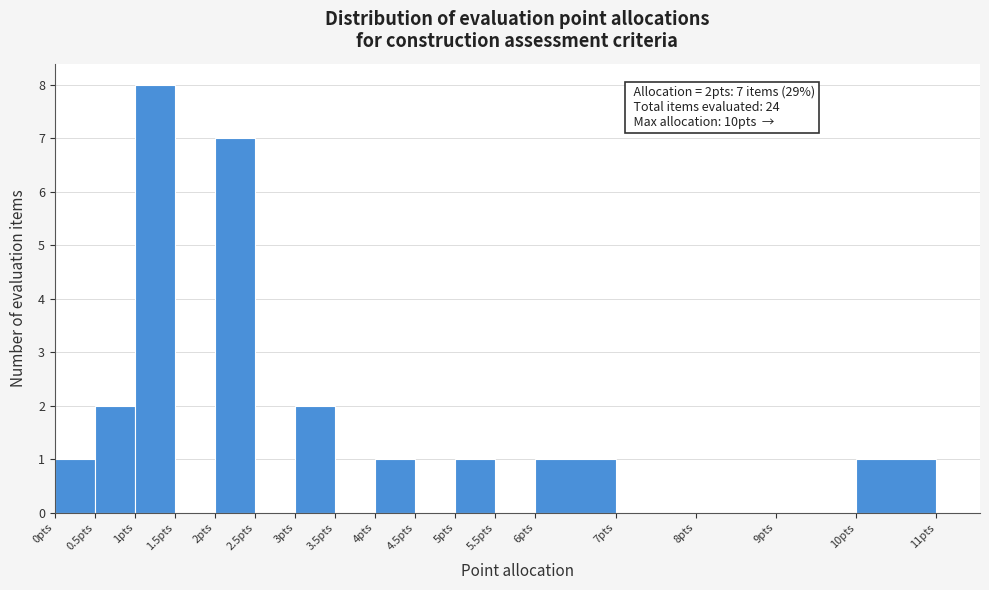

Over which range of the x-axis is the bar tallest?

1.0 to 1.5